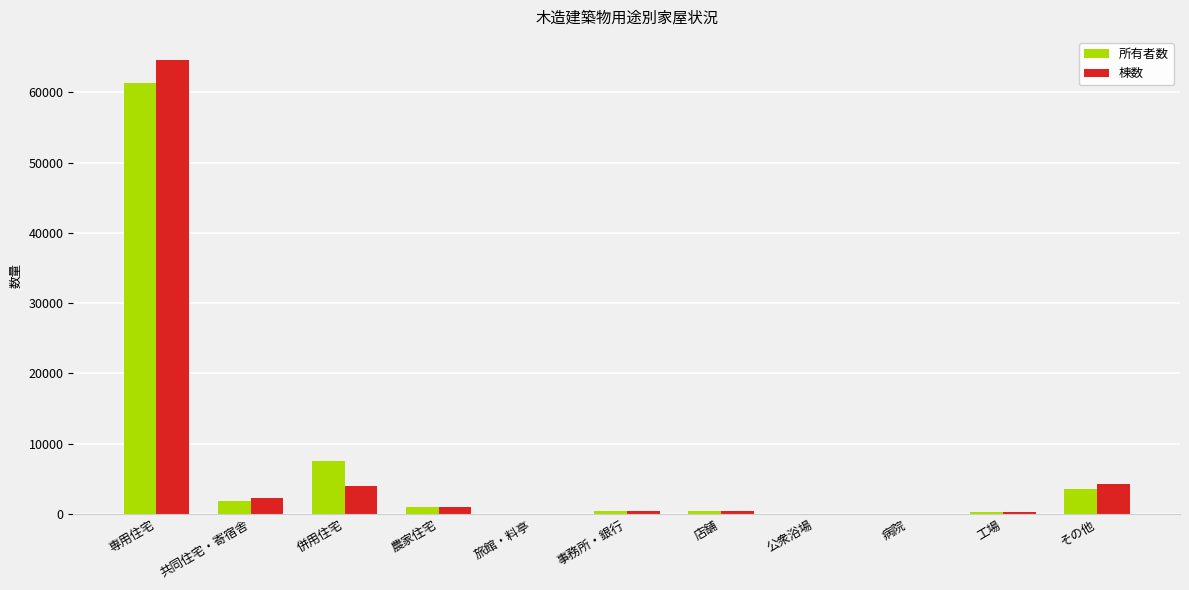

What is the maximum value shown in the chart?

64669